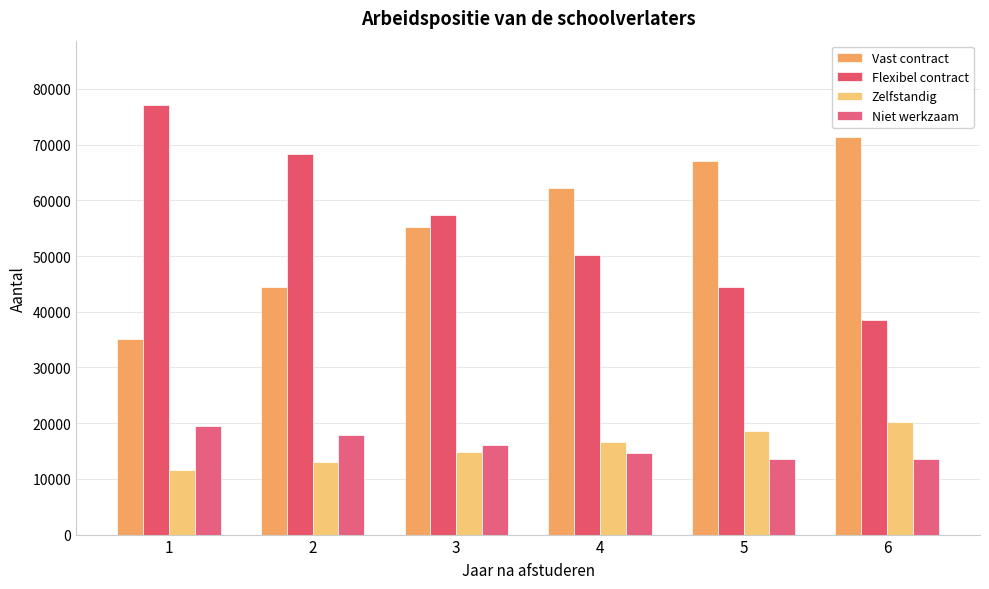

What is the sum of all Flexibel contract values?

335900